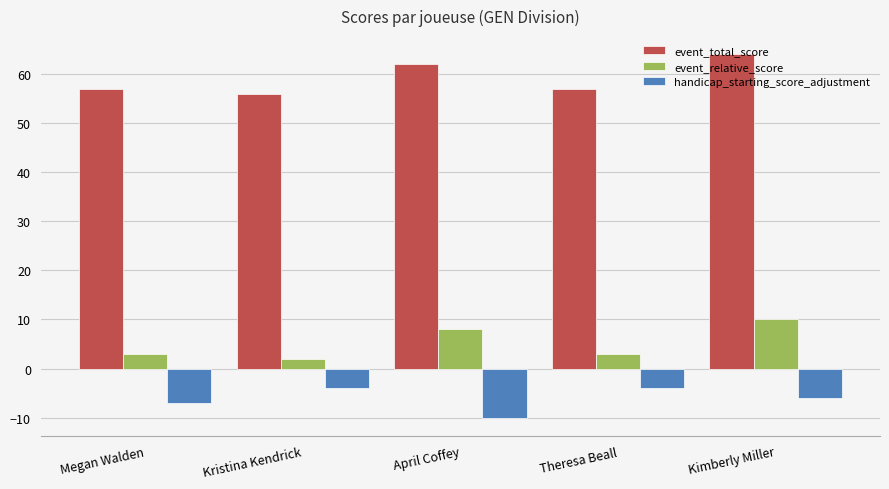

How many series are shown in this chart?

3